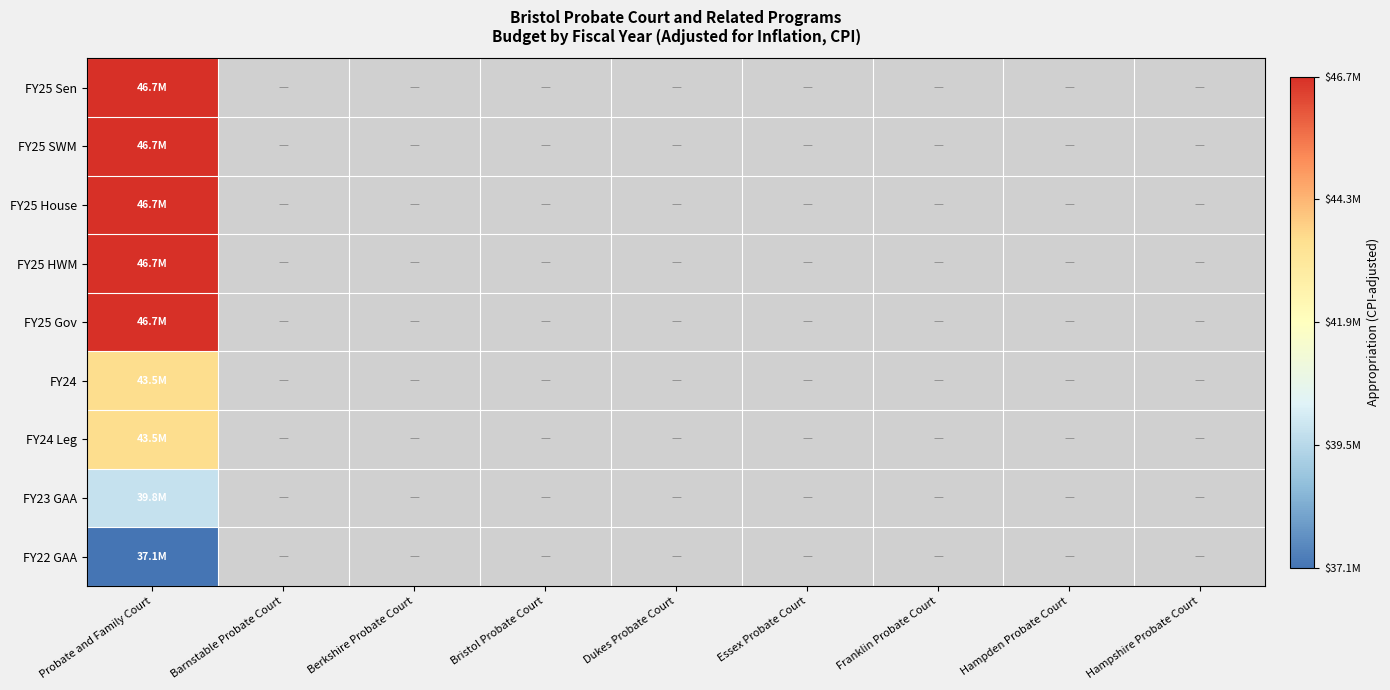

At which category is the sum across all series the highest?

Probate and Family Court